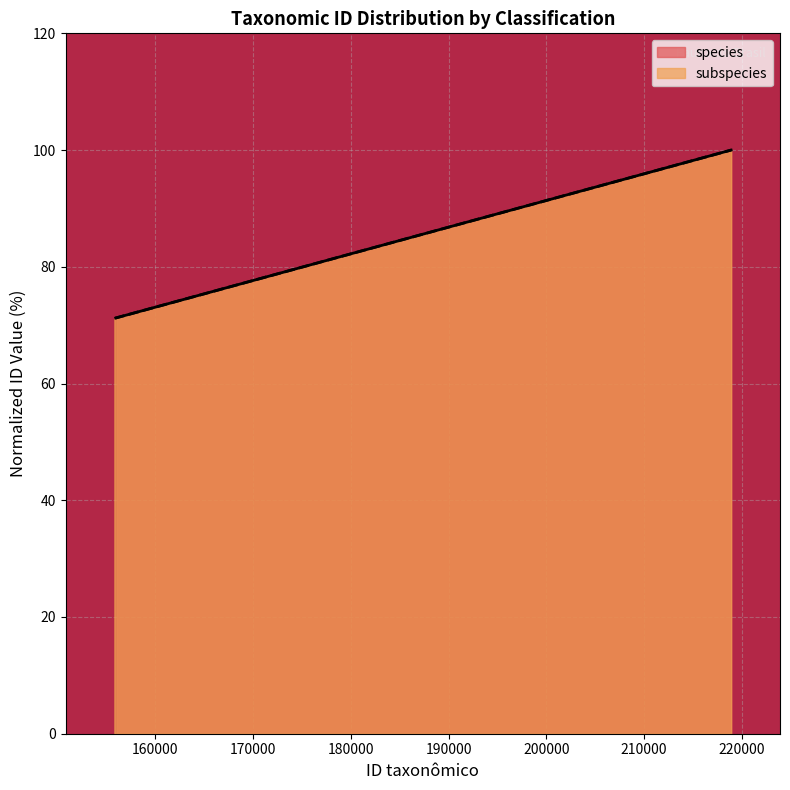

What is the sum of the values at Aburria cujubi and Aburria cumanensis cumanensis?

171.2